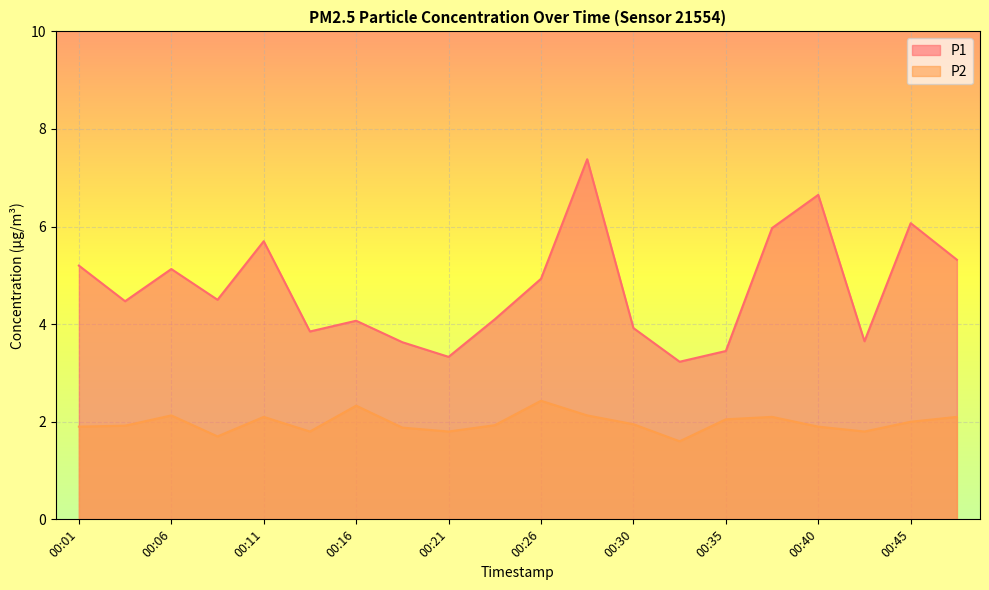

How many series are shown in this chart?

2